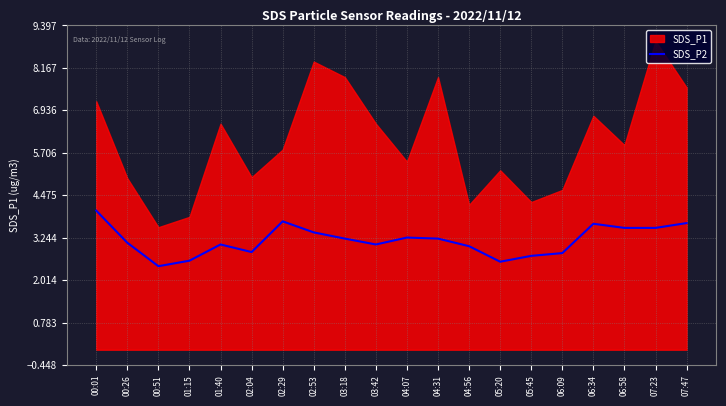

At which label does SDS_P2 reach its peak?

00:01